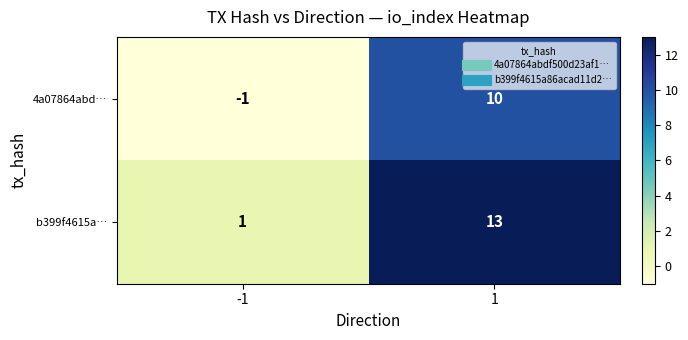

What is the spread (max minus min) of values at -1?

2